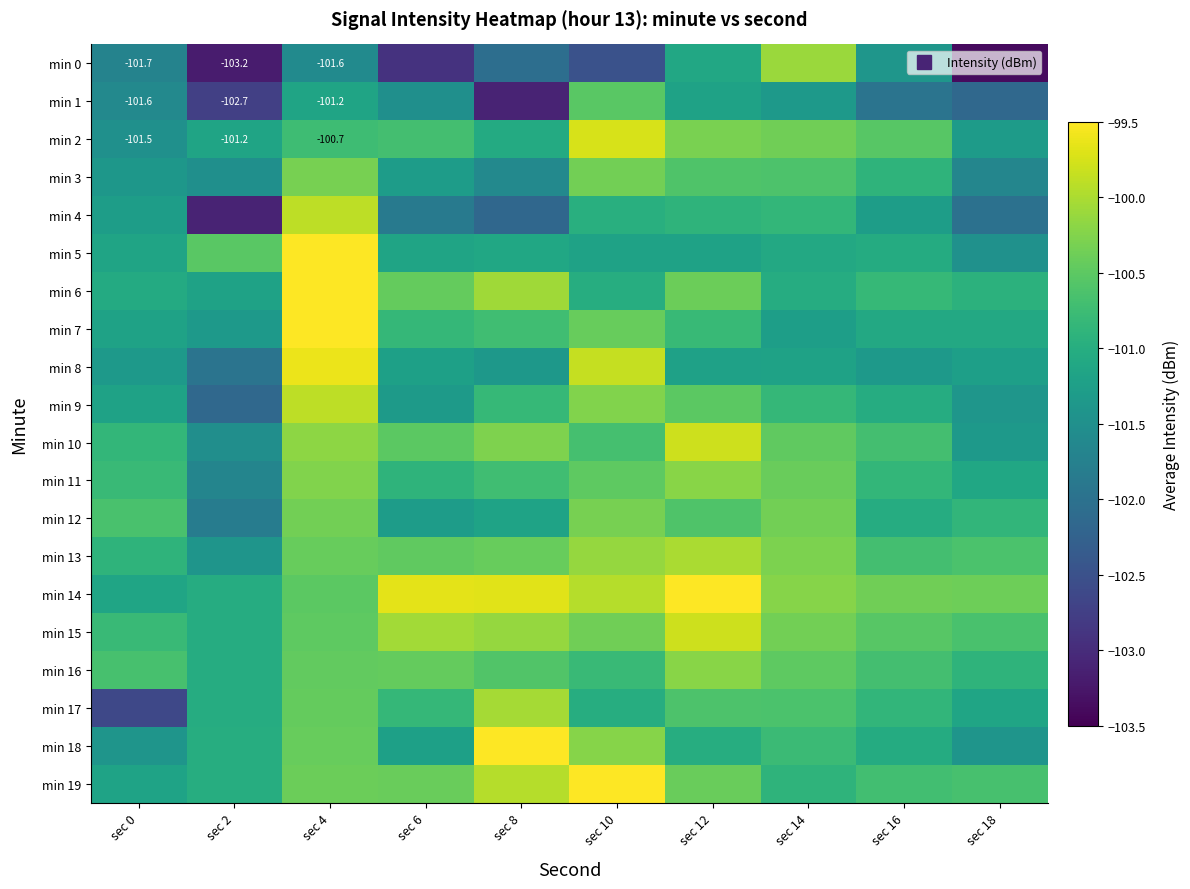

How many series are shown in this chart?

20